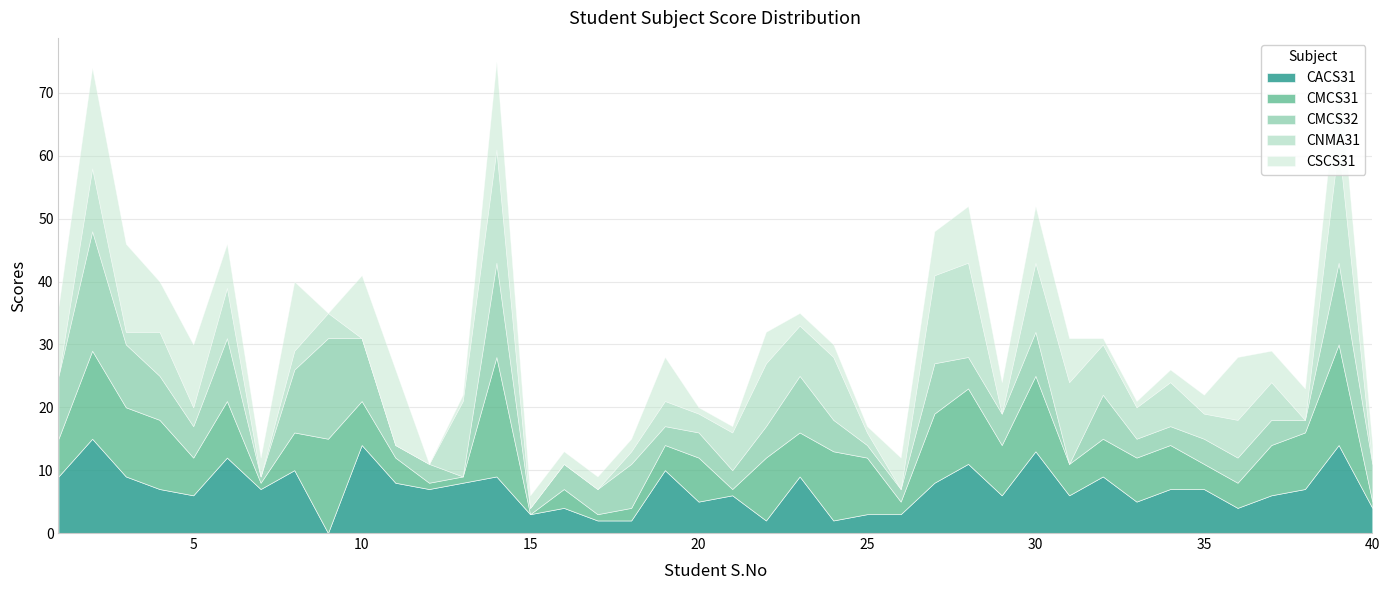

In CSCS31, how many points are higher than both neighbors (excluding endpoints)?

11